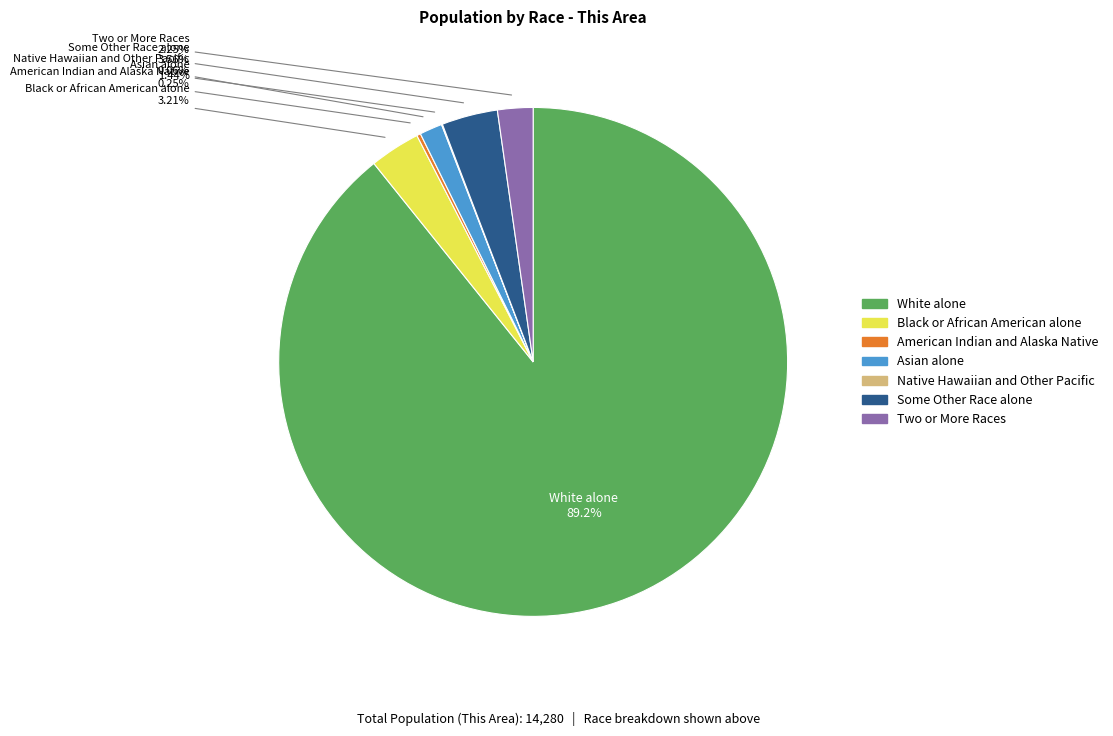

Which category has the biggest portion of the pie?

White alone